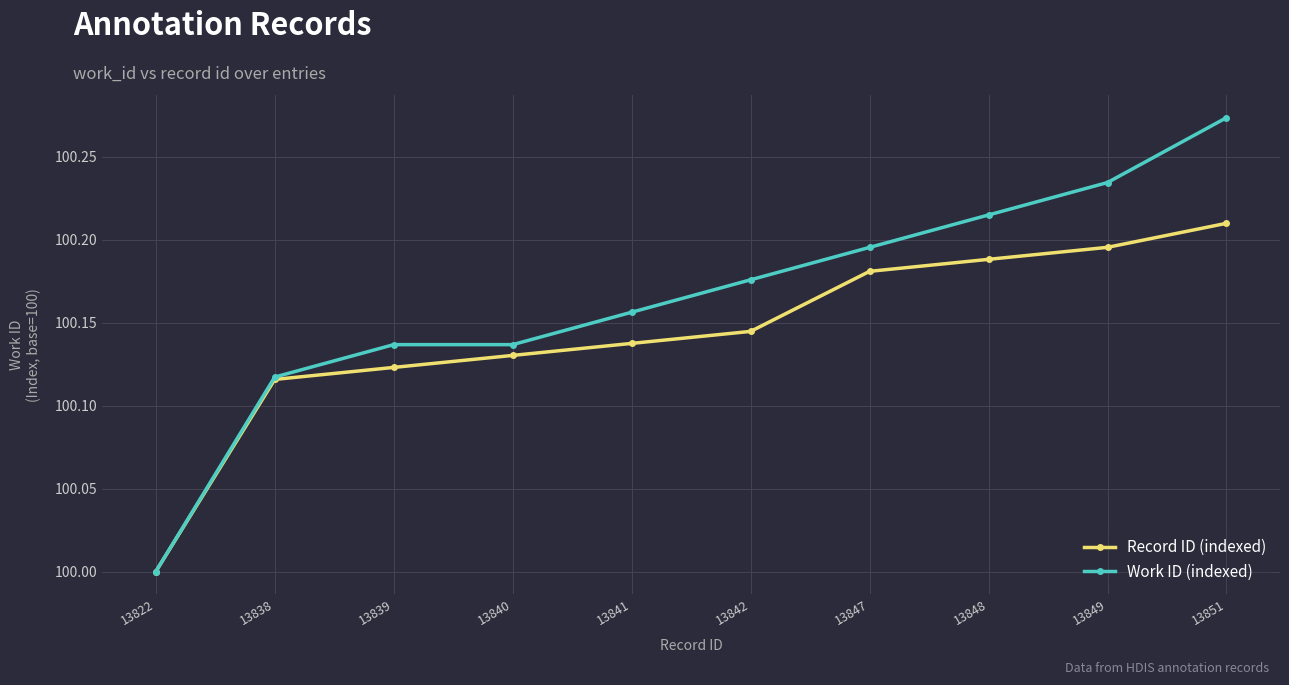

Which series has the largest range (max minus min)?

Work ID (indexed)